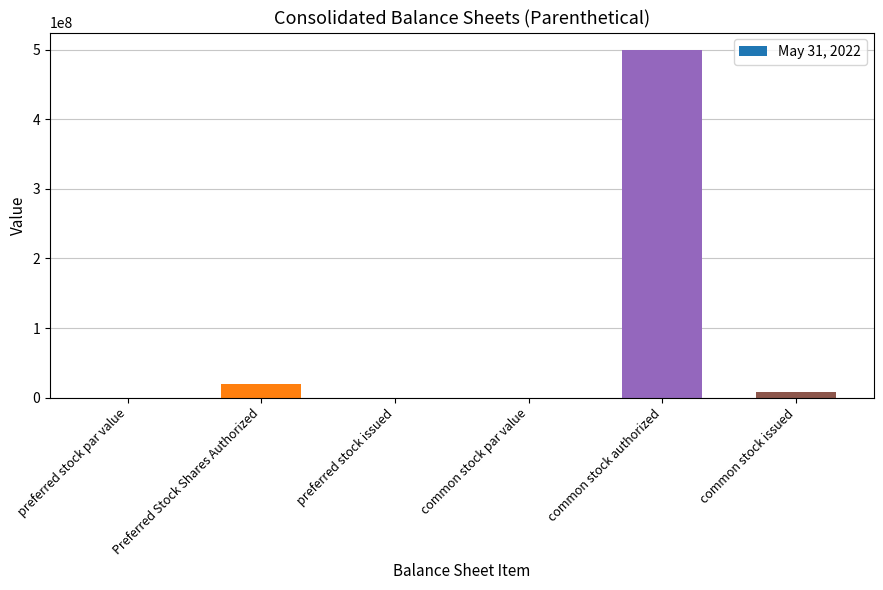

True or false: the data shows 20000000.0 at Preferred Stock Shares Authorized.

True